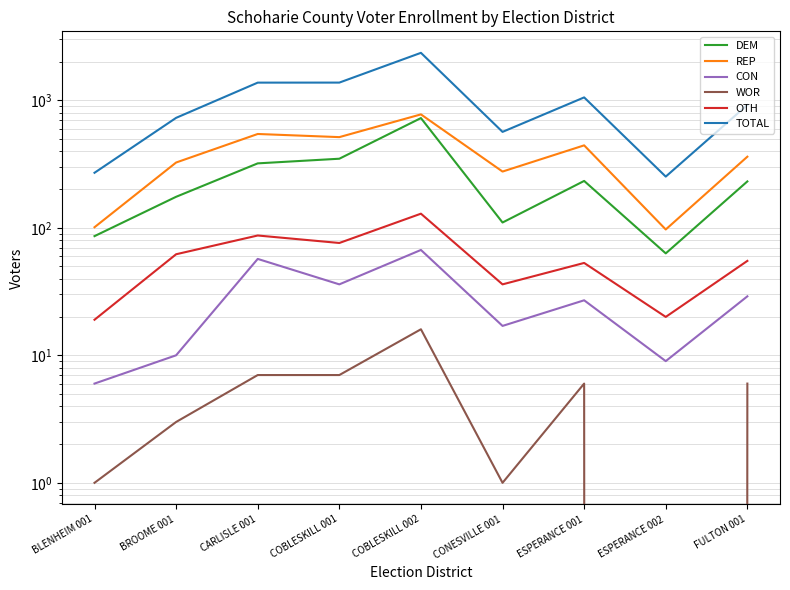

What are all the series names shown in the legend?

DEM, REP, CON, WOR, OTH, TOTAL